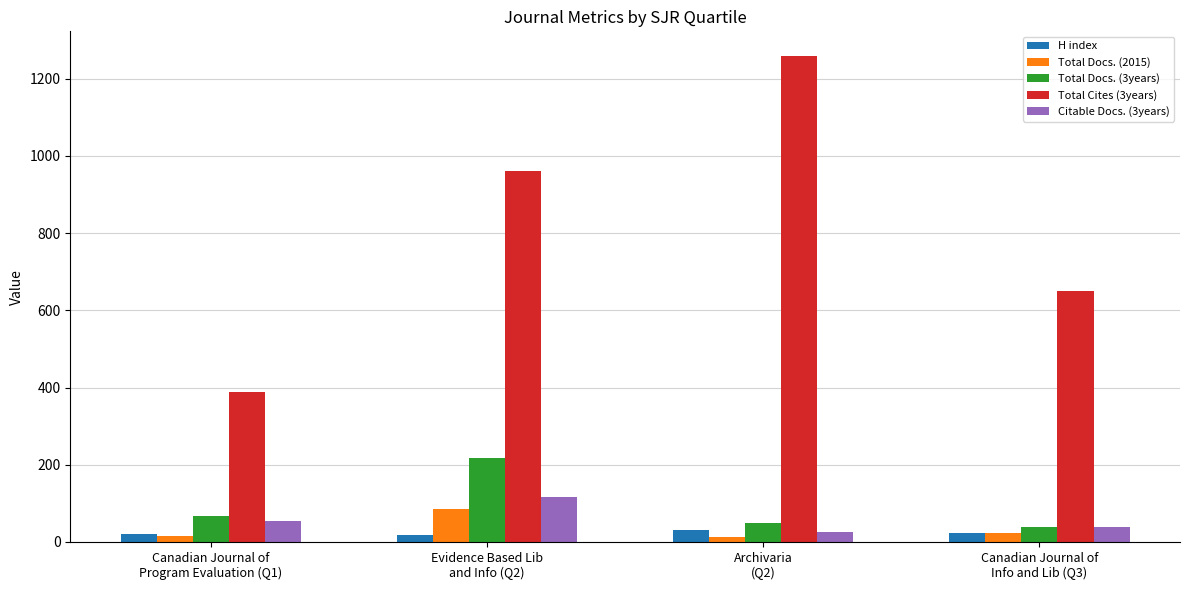

What is the value of the Total Docs. (3years) bar at the 2nd from the left?

218